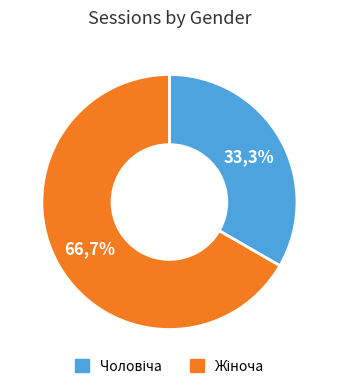

Is Жіноча the majority of the pie?

Yes